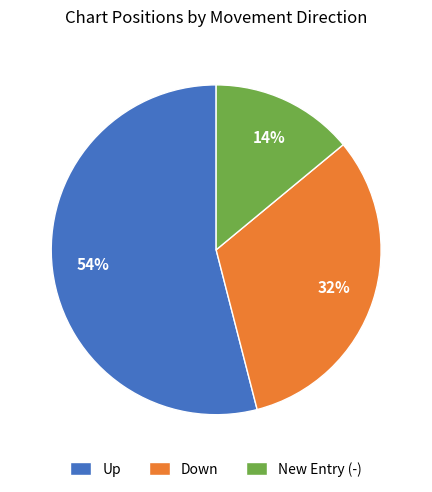

Does New Entry (-) account for over 50% of the chart?

No